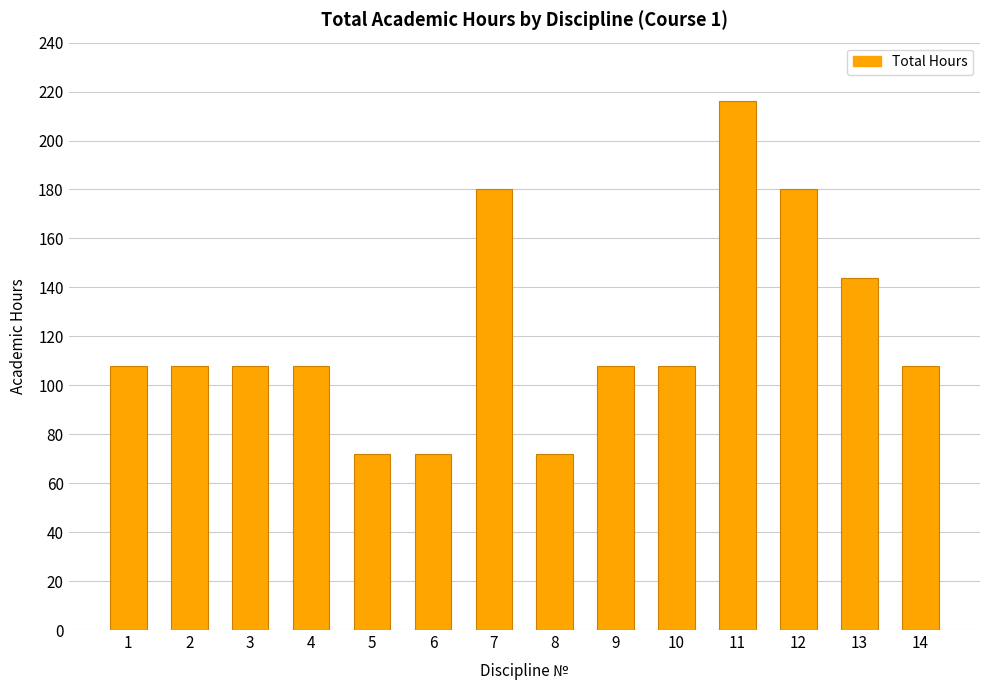

What is the approximate value at 4, to the nearest 10?

110